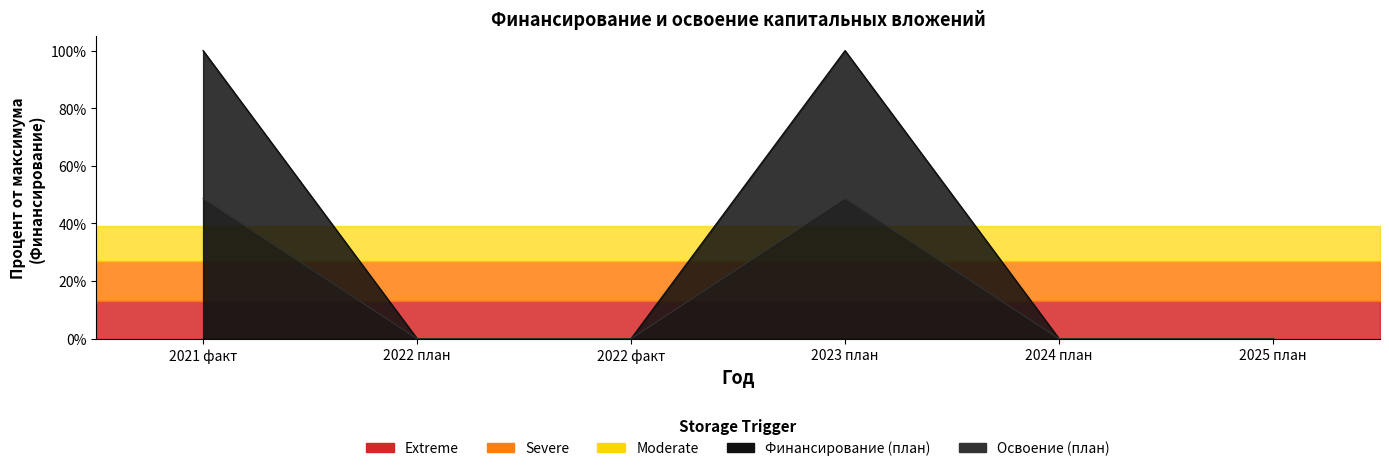

Is the value of Освоение (план) at 2023 план greater than the value of Финансирование (план) at 2023 план?

Yes